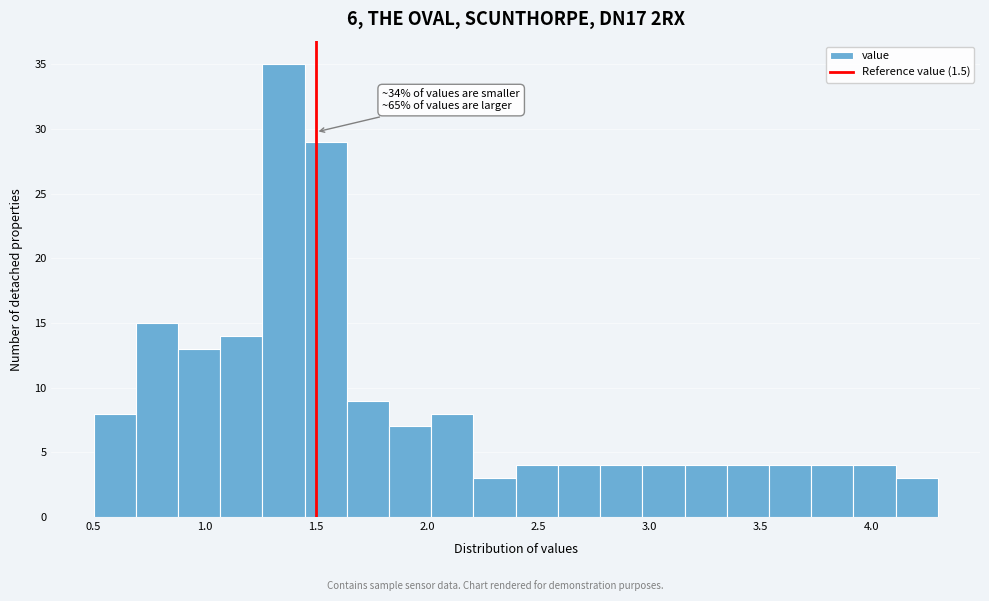

Around what value on the x-axis is the tallest bar? Give the approximate position of its centre, as read against the axis.

1.35